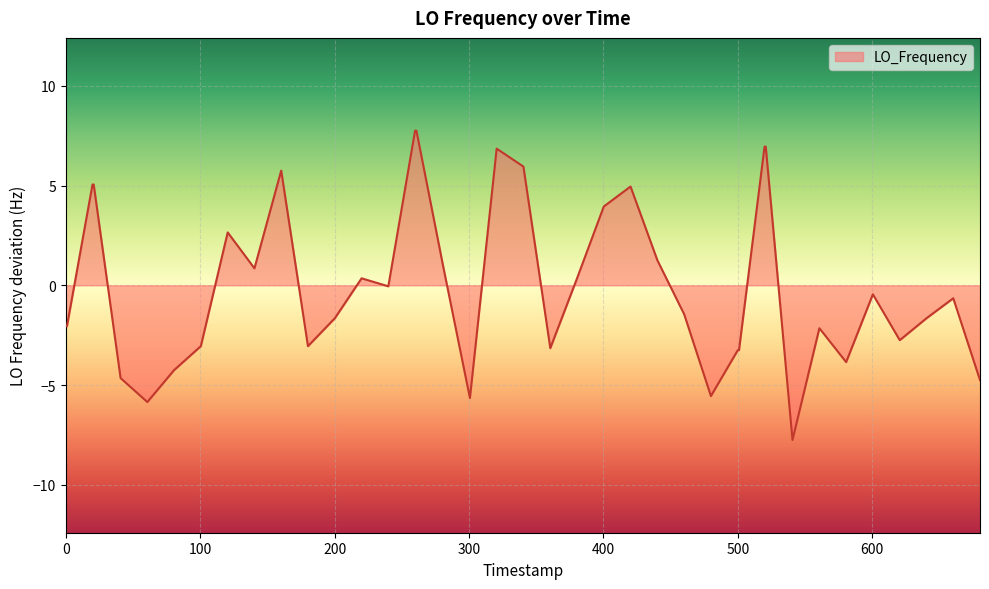

What is the difference between the maximum and minimum values?

15.5